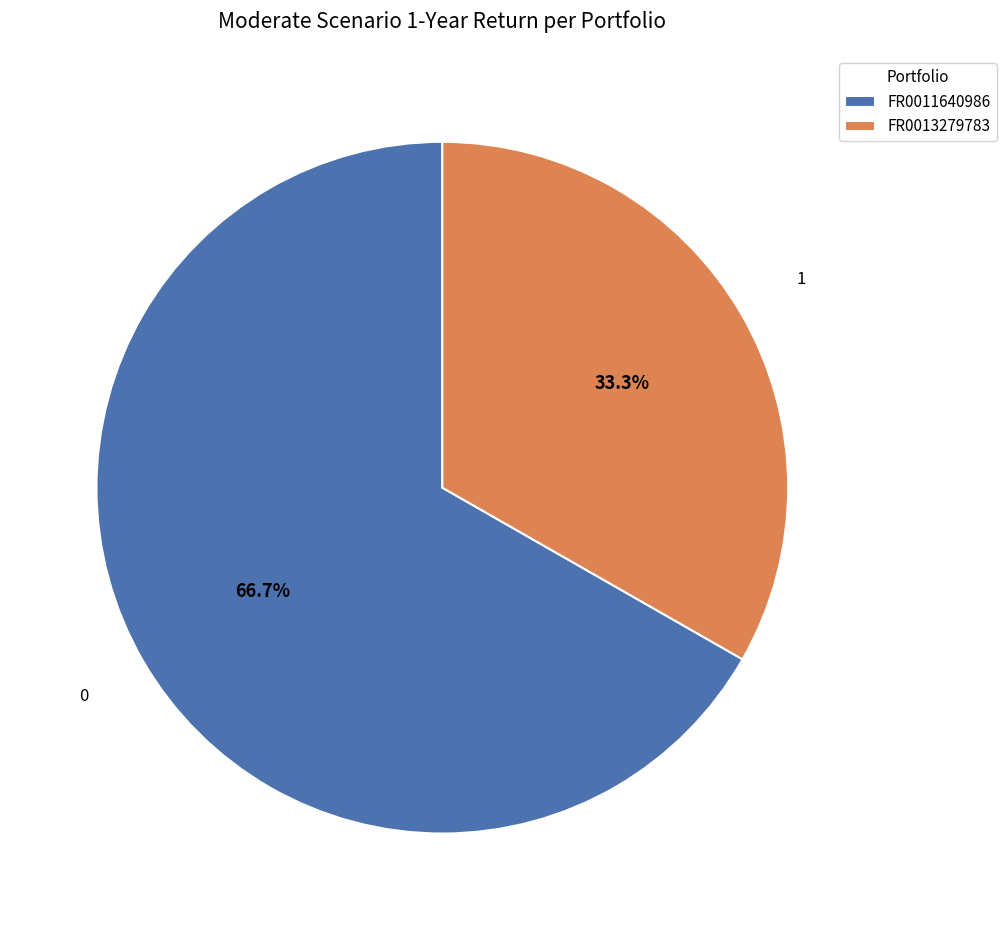

How many segments does this pie chart have?

2